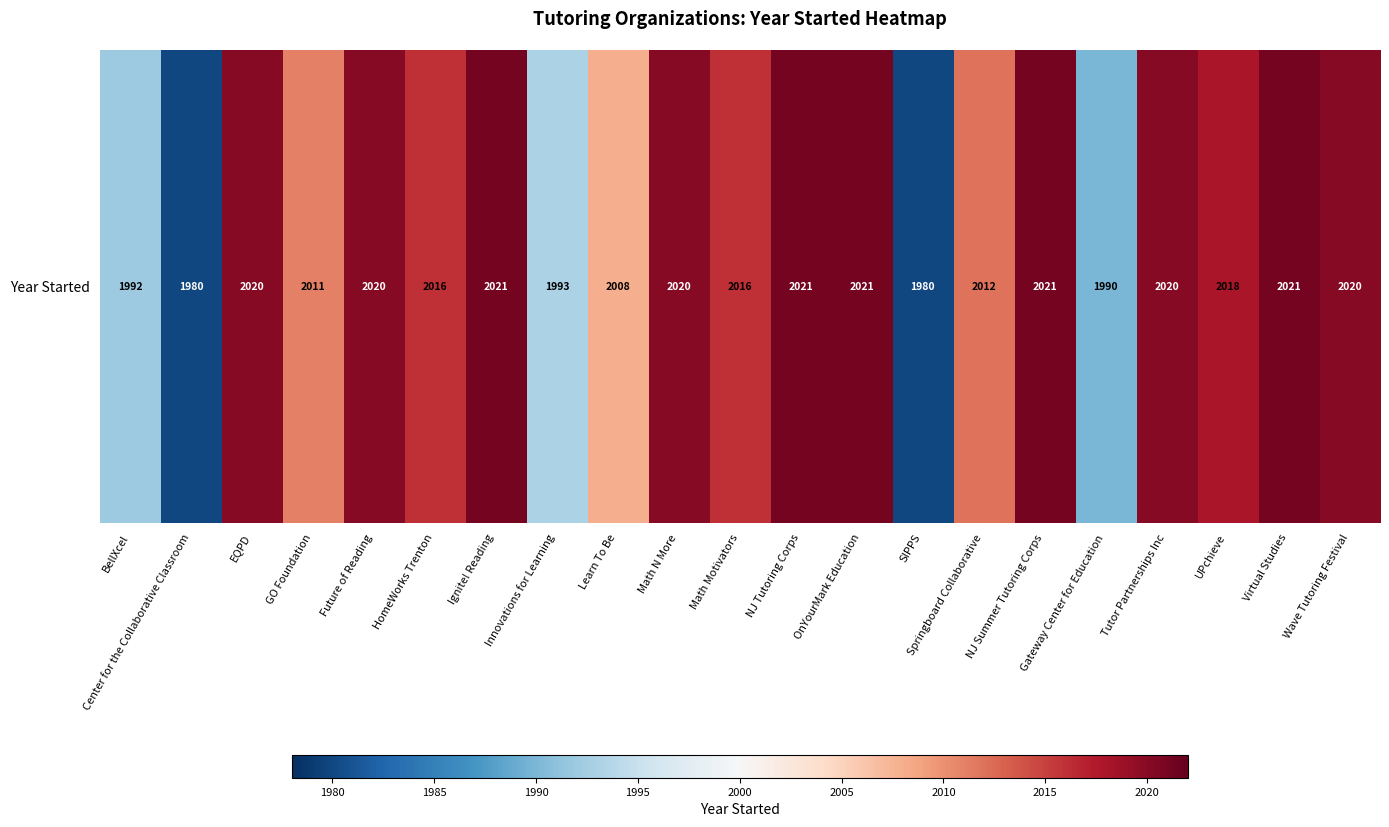

What is the minimum value shown in the chart?

1980